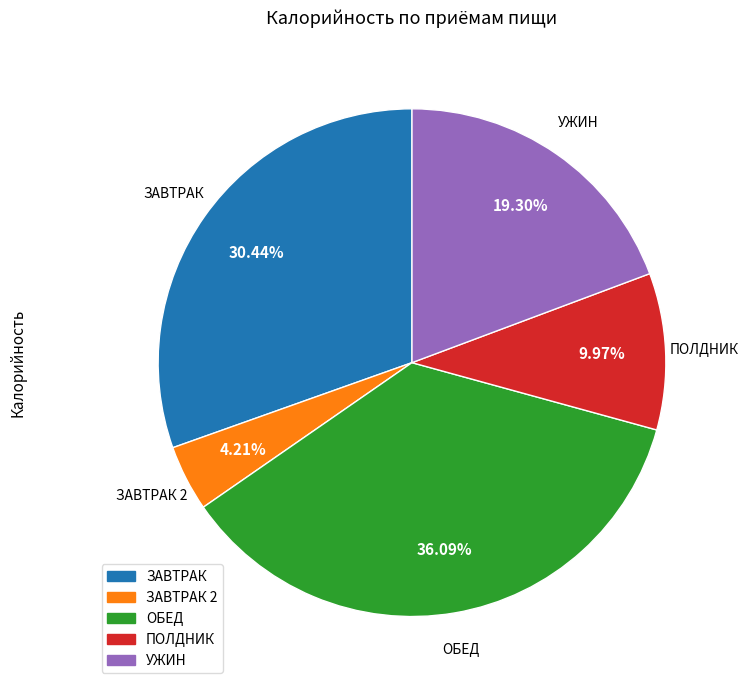

Is there any slice that represents more than half of the pie?

No